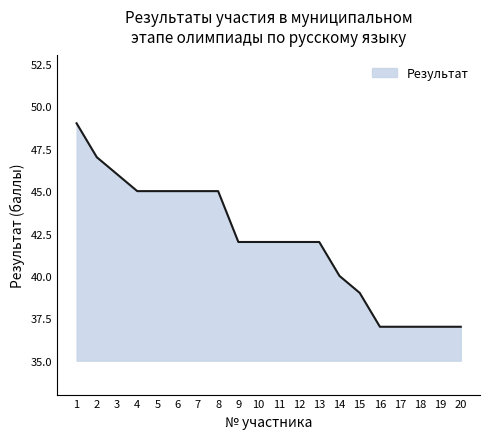

What is the difference between the values at 16 and 15?

2